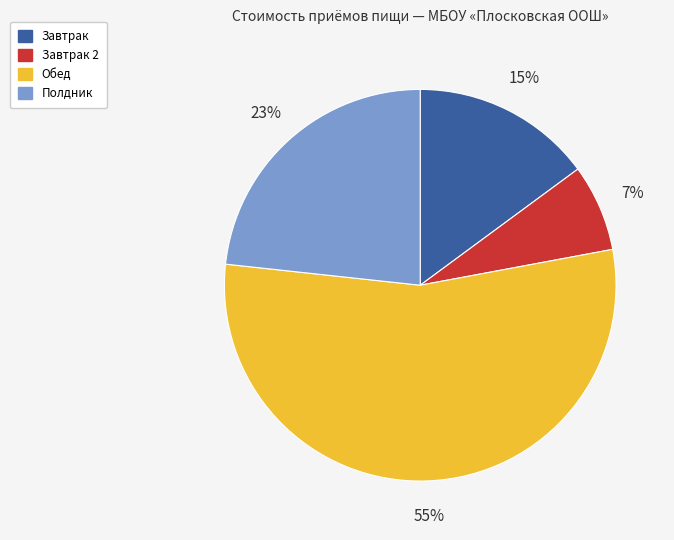

Count the number of slices in the pie.

4